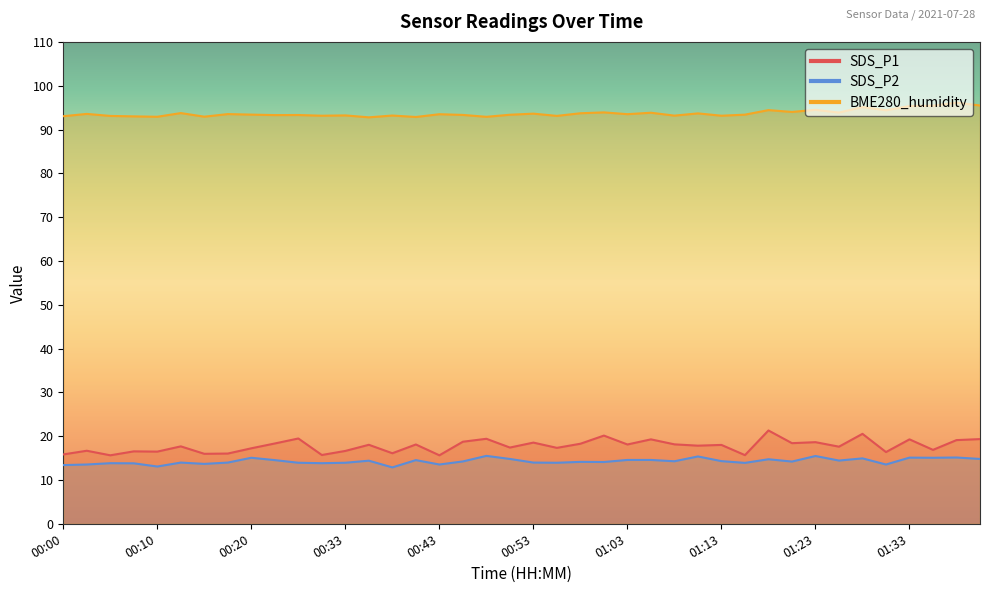

Is this an area chart (filled region under the line)?

No